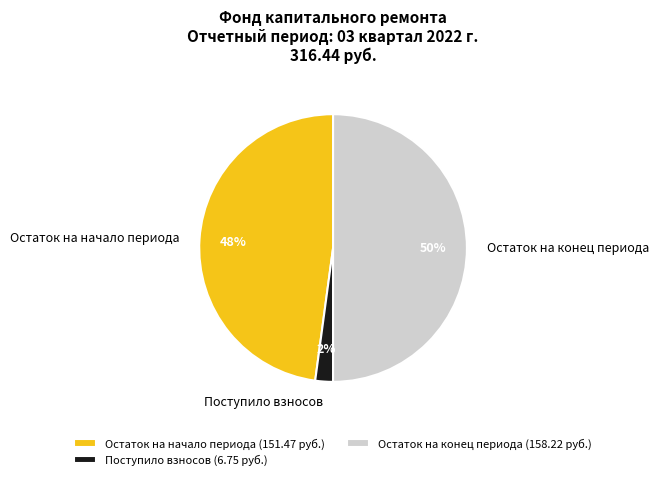

What percentage is the Поступило взносов slice, to the nearest percent?

2%